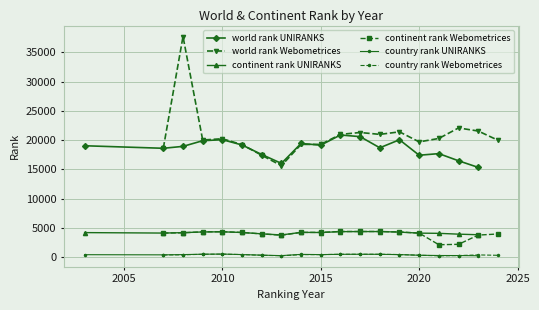

What is the maximum value for continent rank UNIRANKS?

4399